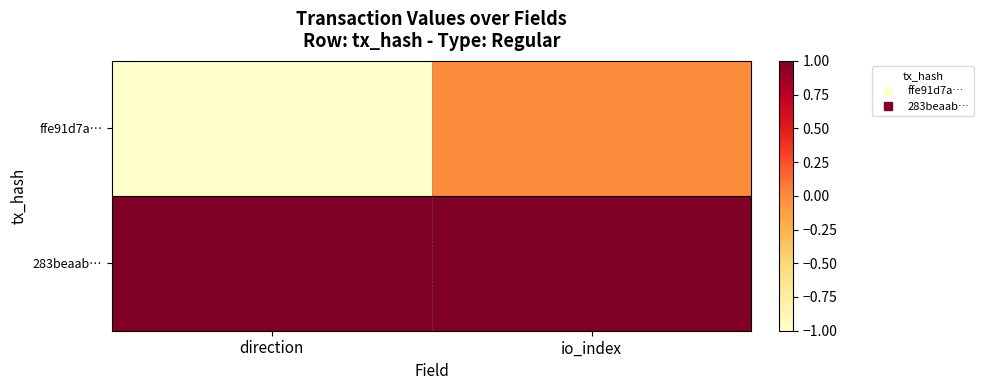

Reading left to right, what are all the values shown in this chart?

ffe91d7a…: direction=-1	io_index=0
283beaab…: direction=1	io_index=1